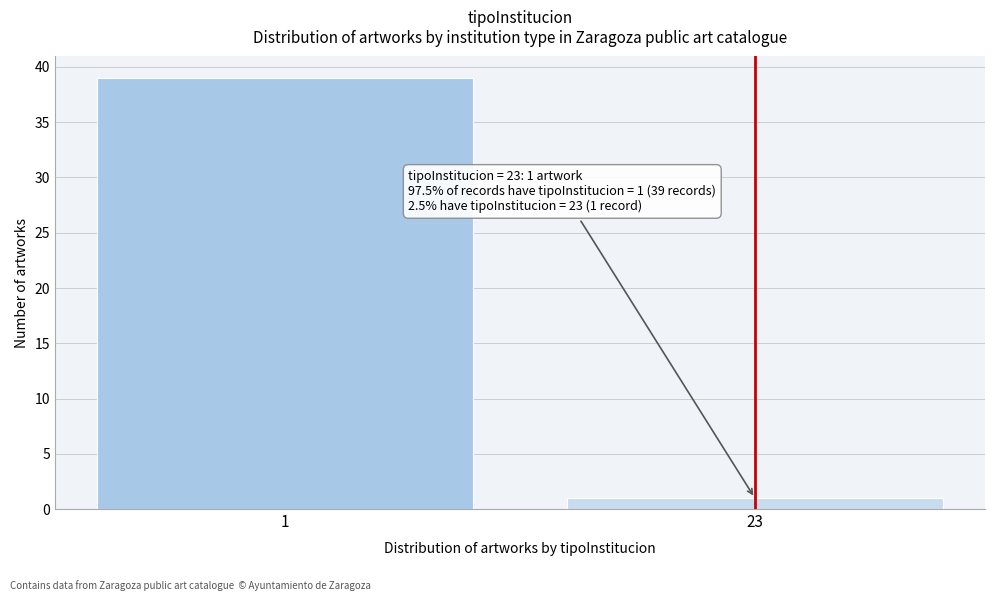

Reading left to right, list all the values displayed in this chart.

1=39	23=1